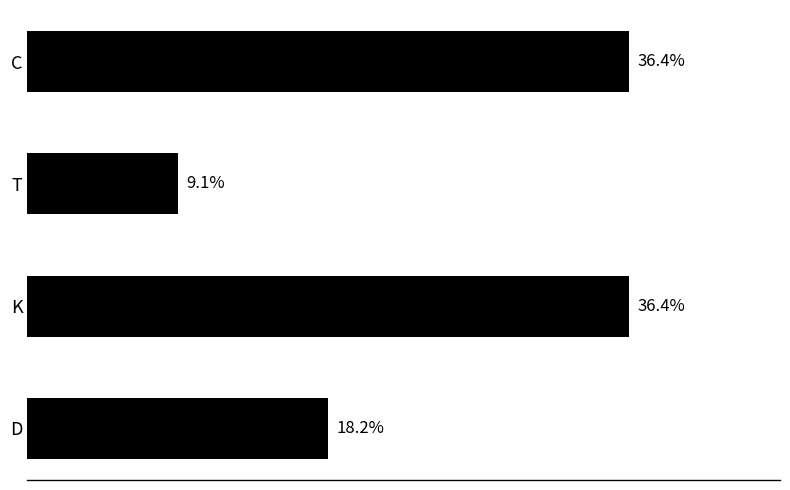

Which has a higher value, T or K?

K